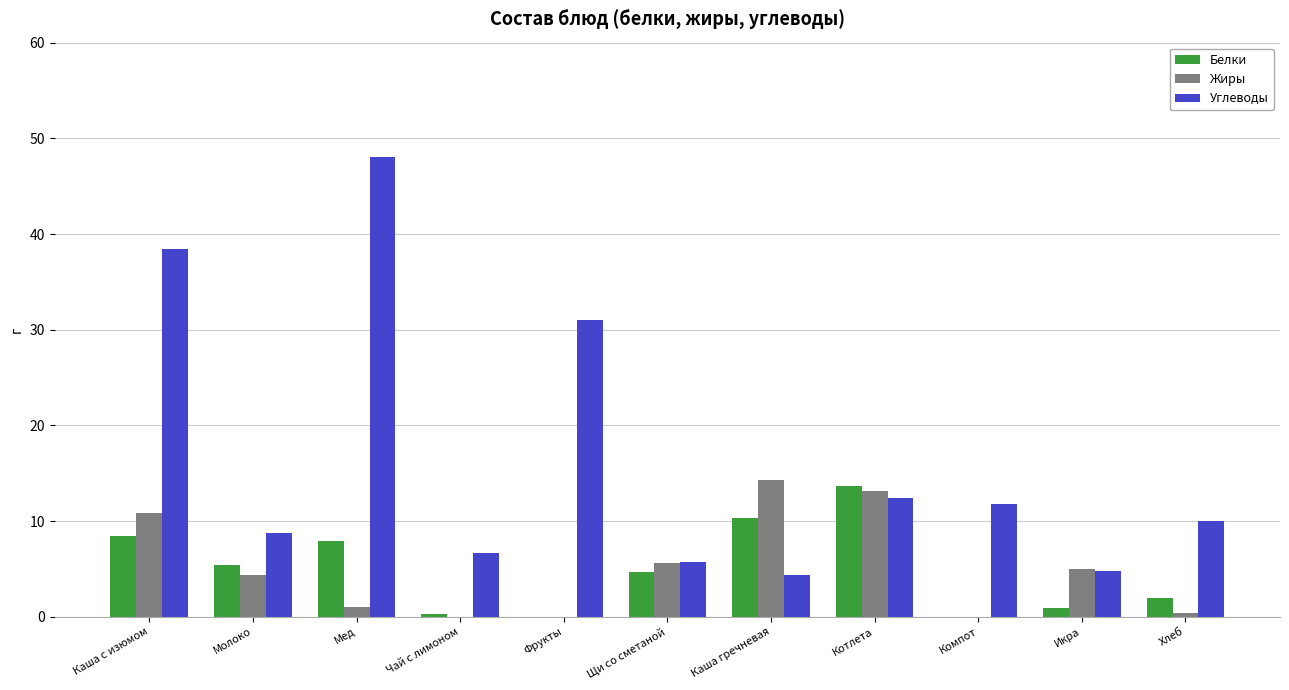

What value does the Белки series have at Чай с лимоном?

0.3